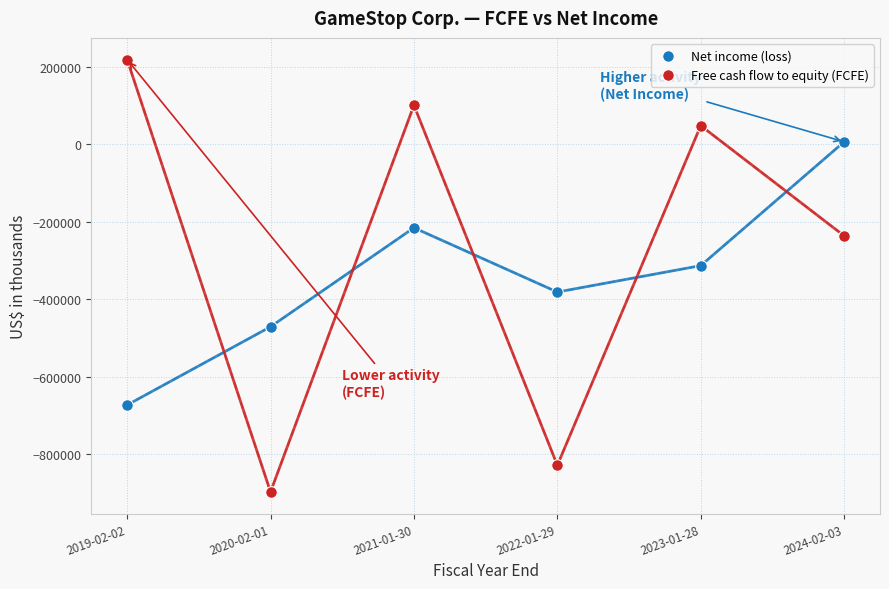

Across all data points, what is the average Y value?

-303392